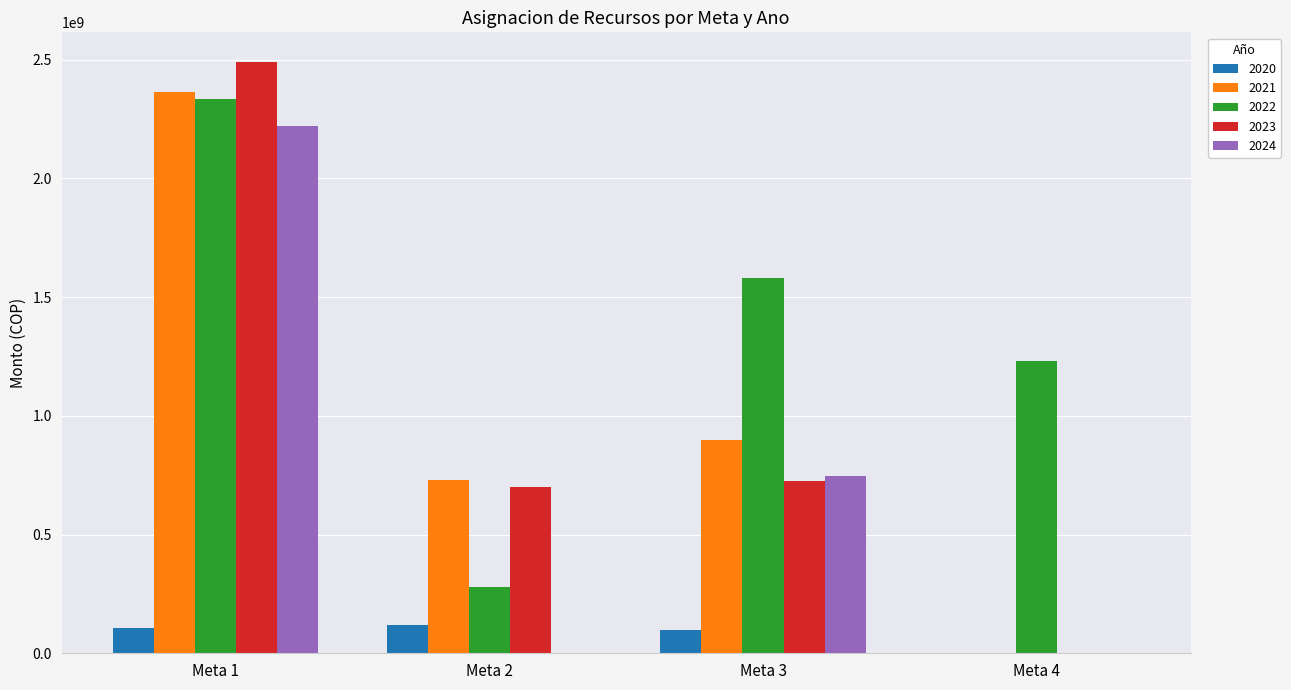

What is the greatest value displayed?

2491086000